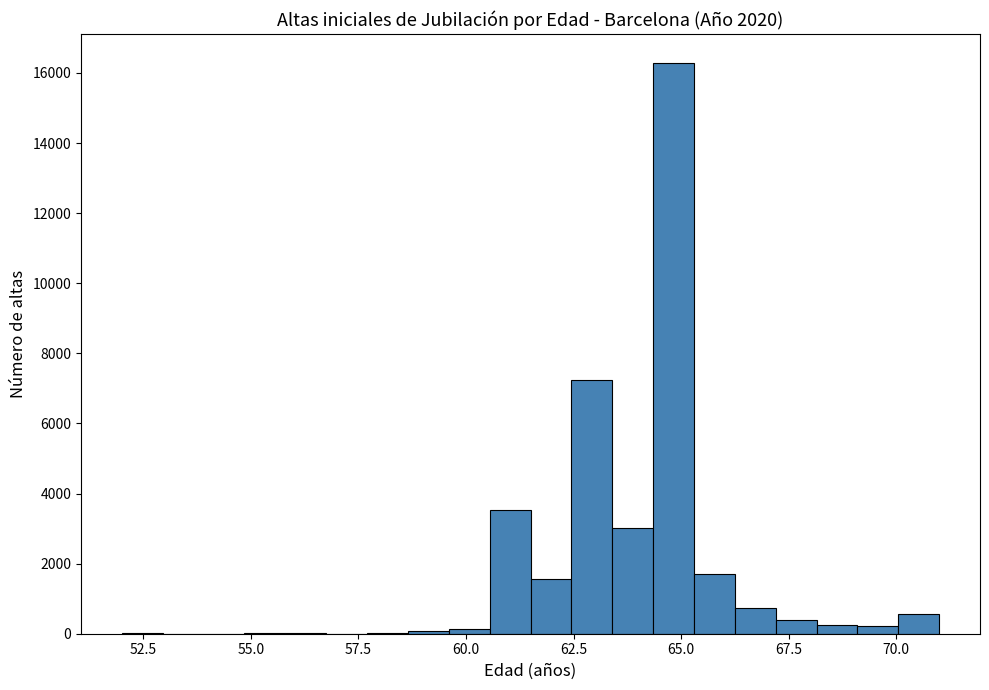

Read against the x-axis, roughly where is the centre of the tallest bar?

65.0